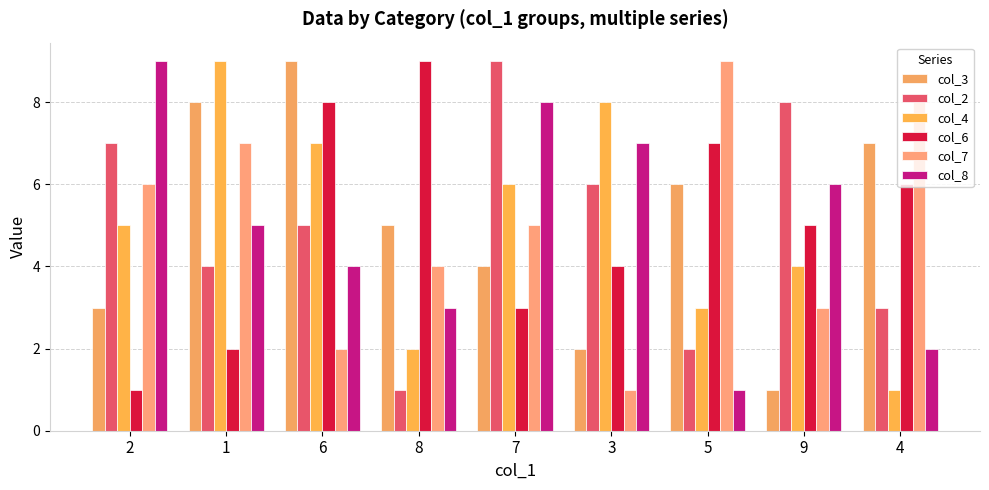

How many data points in col_7 are less than 5?

4